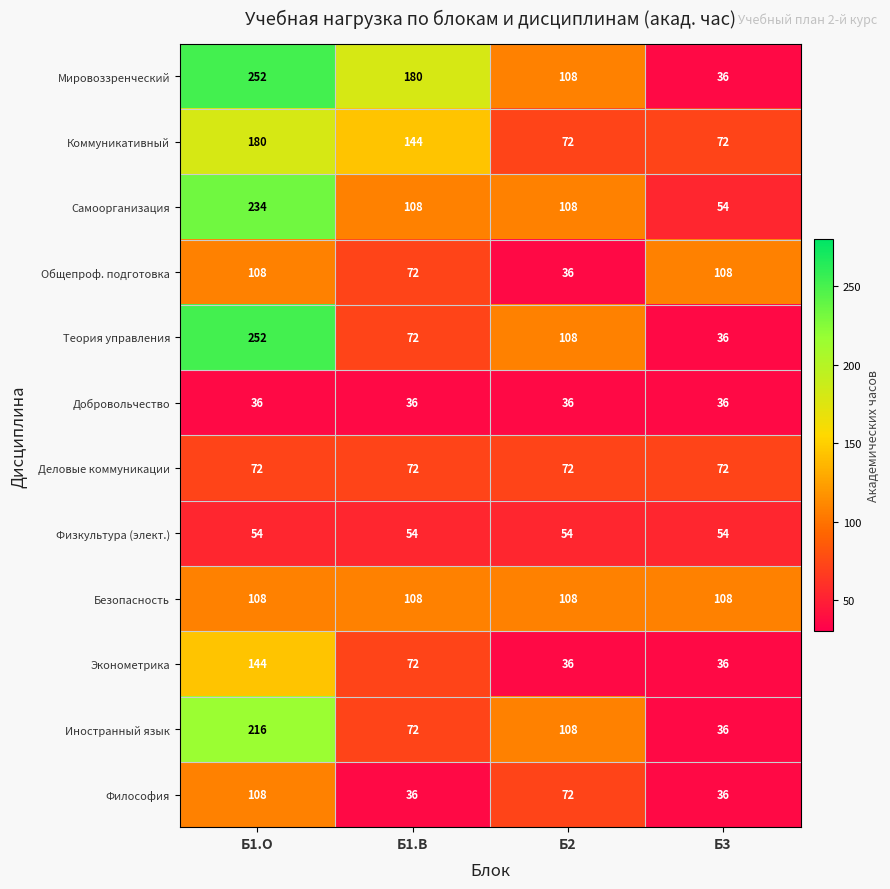

Is the value of Деловые коммуникации at Б1.О greater than the value of Безопасность at Б1.В?

No